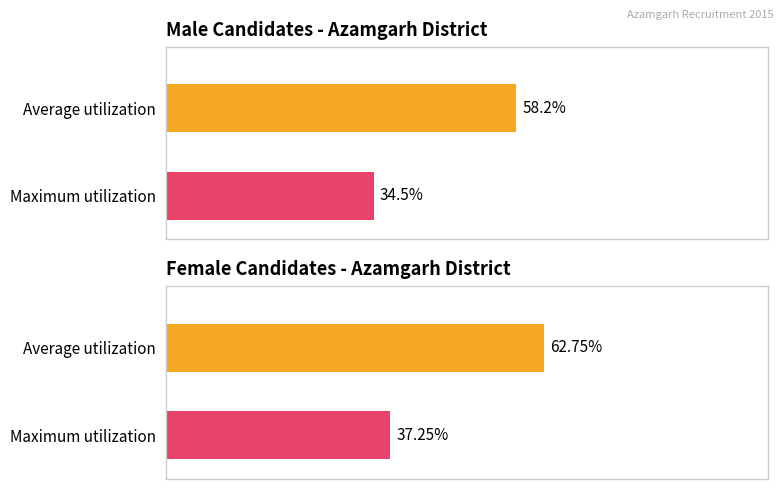

What are all the series names shown in the legend?

Average utilization, Maximum utilization